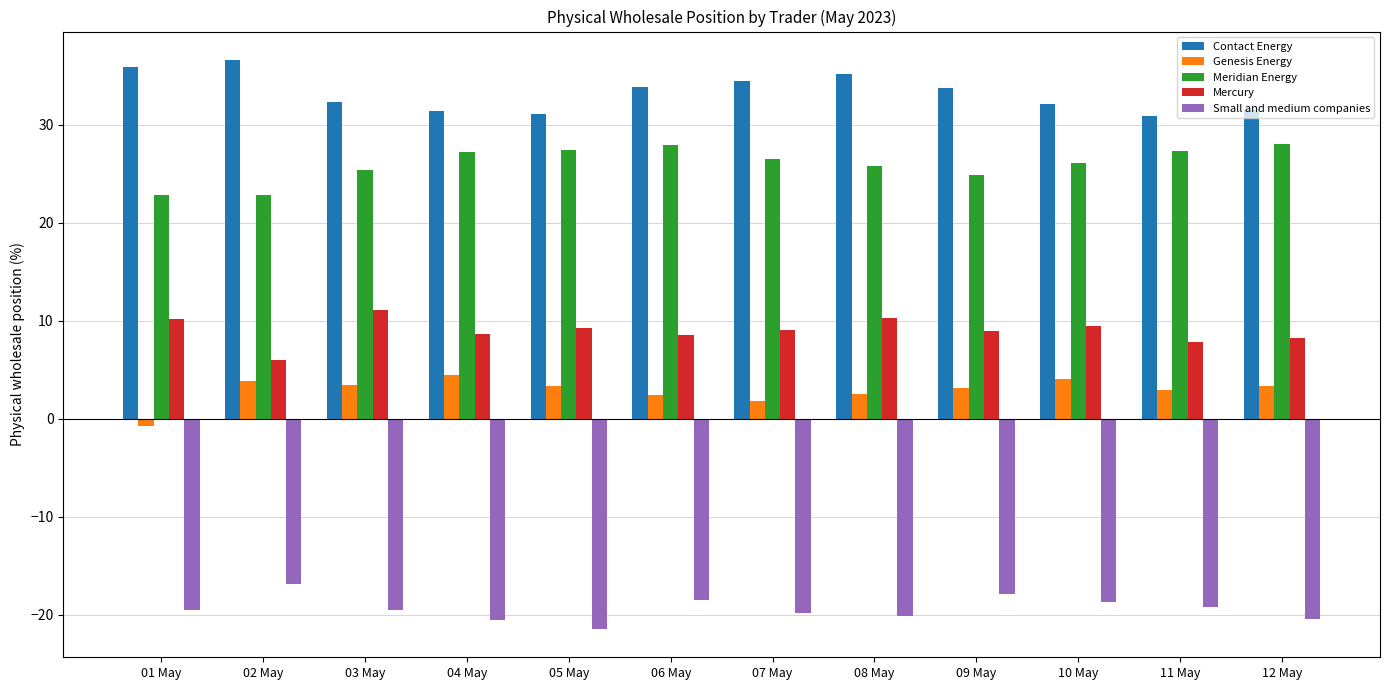

What is the difference between the second highest and second lowest values in the Mercury series?

2.5